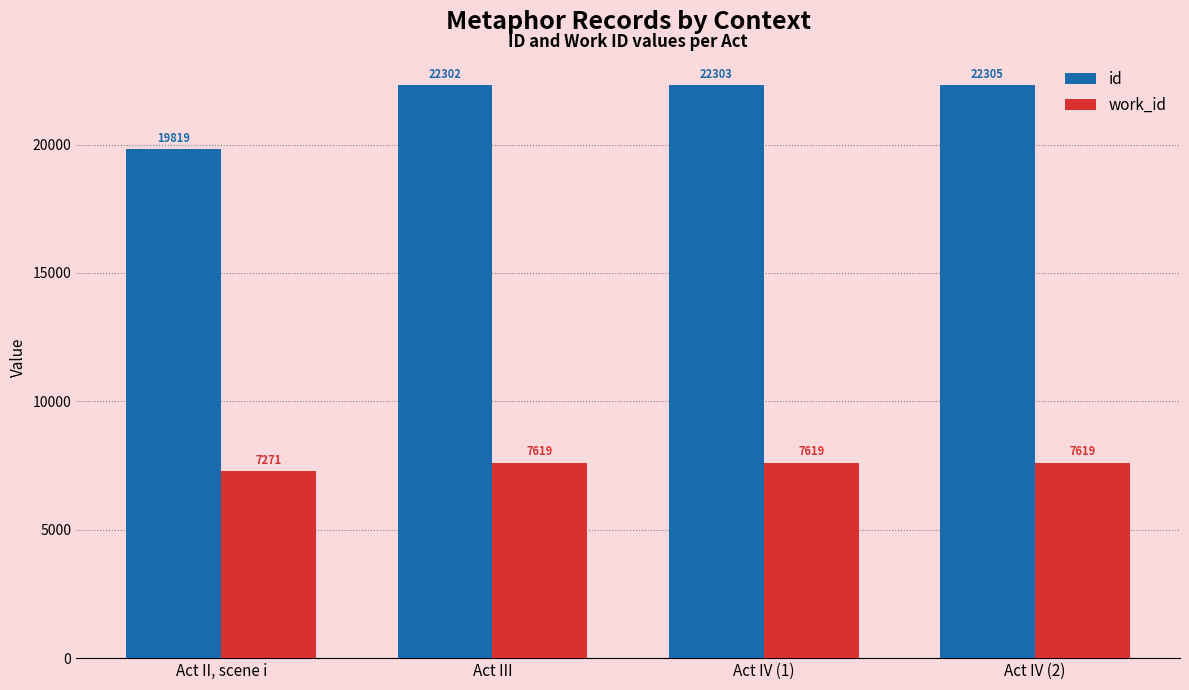

The work_id series shows 7619 at Act III. True or false?

True